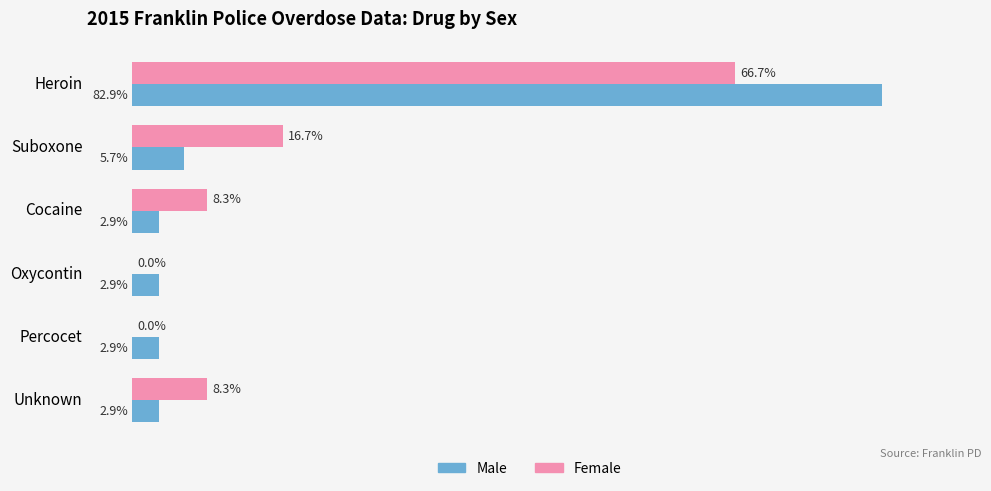

At which category is the sum across all series the highest?

Heroin